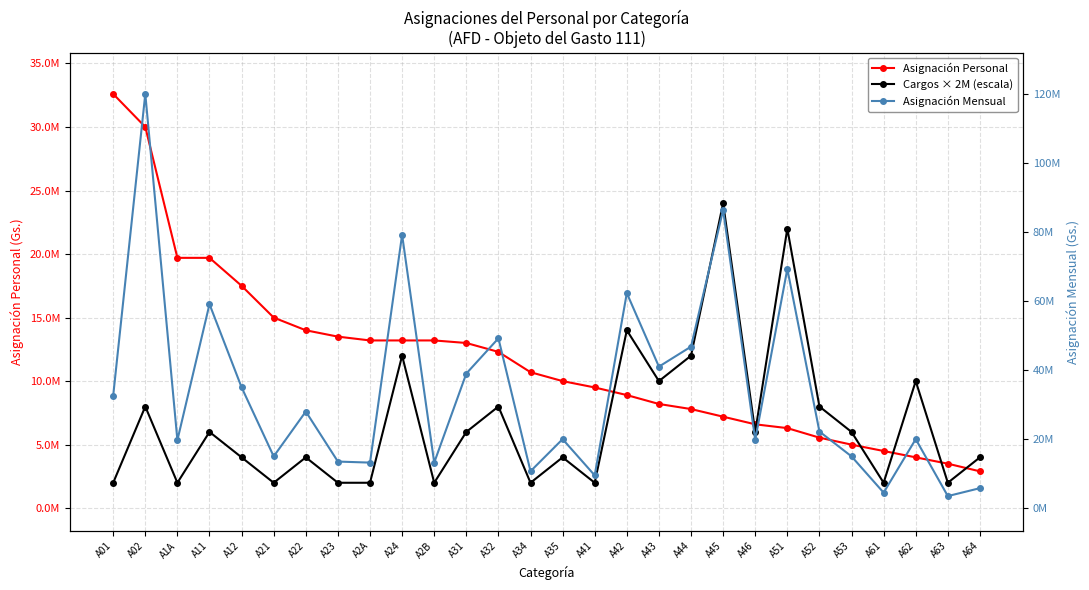

At which label does Cargos × 2M (escala) first exceed 6000000?

A02